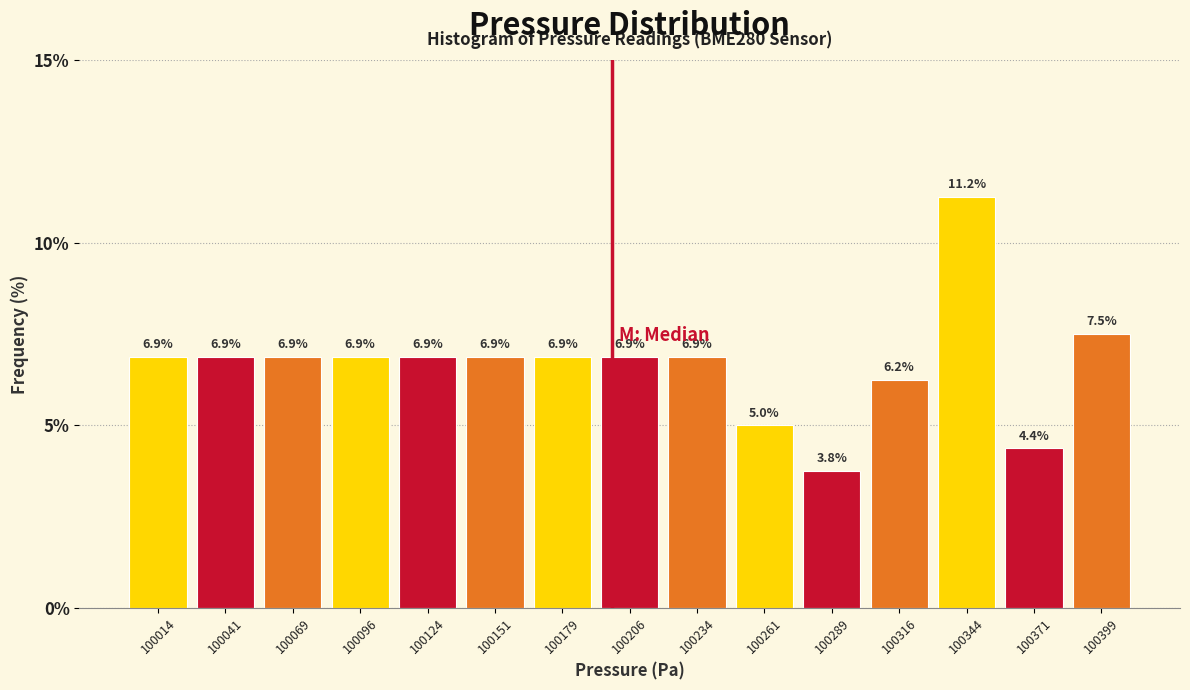

How tall is the bar that spans 100275 to 100300 on the x-axis? The bar edges are not printed on the chart, so give them approximately, as read against the axis.

3.8